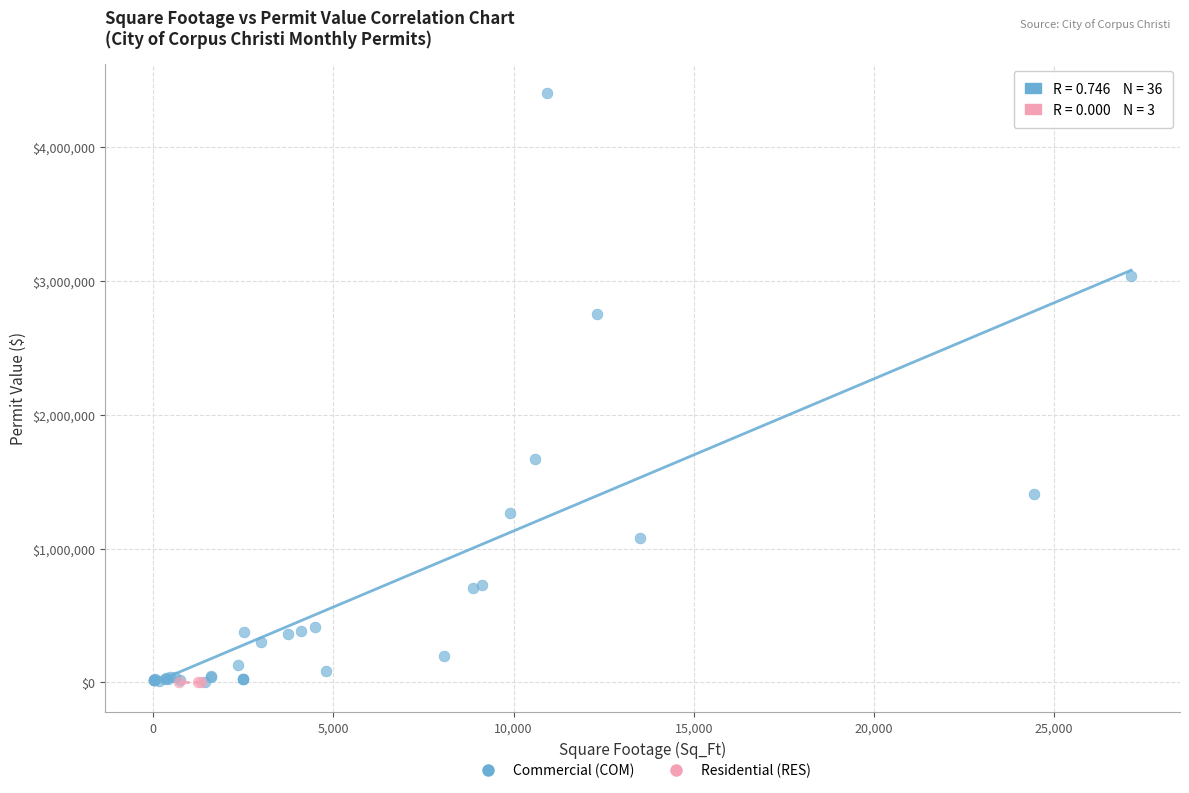

Which series contains the highest Y value?

Commercial (COM)